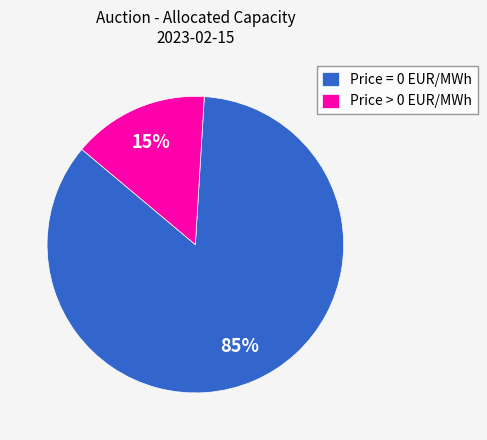

To the nearest percent, what is the average slice percentage?

50%